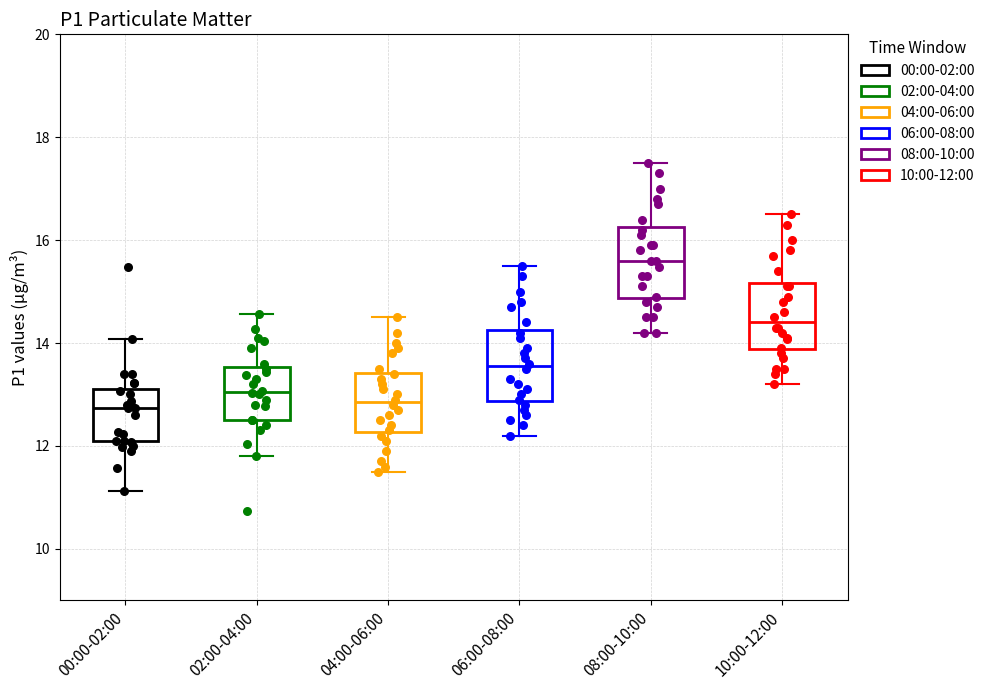

Reading left to right, transcribe this box plot: for each box, give where its median line is, the range the box spans, and where its two whiskers end, as read against the y-axis. The values are not printed on the chart, so give them approximately, as read against the axis.

00:00-02:00: median 12.8, box 12.0 to 13.2, whiskers 11.2 to 14.0
02:00-04:00: median 13.0, box 12.6 to 13.6, whiskers 11.8 to 14.6
04:00-06:00: median 12.8, box 12.2 to 13.4, whiskers 11.6 to 14.6
06:00-08:00: median 13.6, box 12.8 to 14.2, whiskers 12.2 to 15.6
08:00-10:00: median 15.6, box 14.8 to 16.2, whiskers 14.2 to 17.6
10:00-12:00: median 14.4, box 13.8 to 15.2, whiskers 13.2 to 16.6